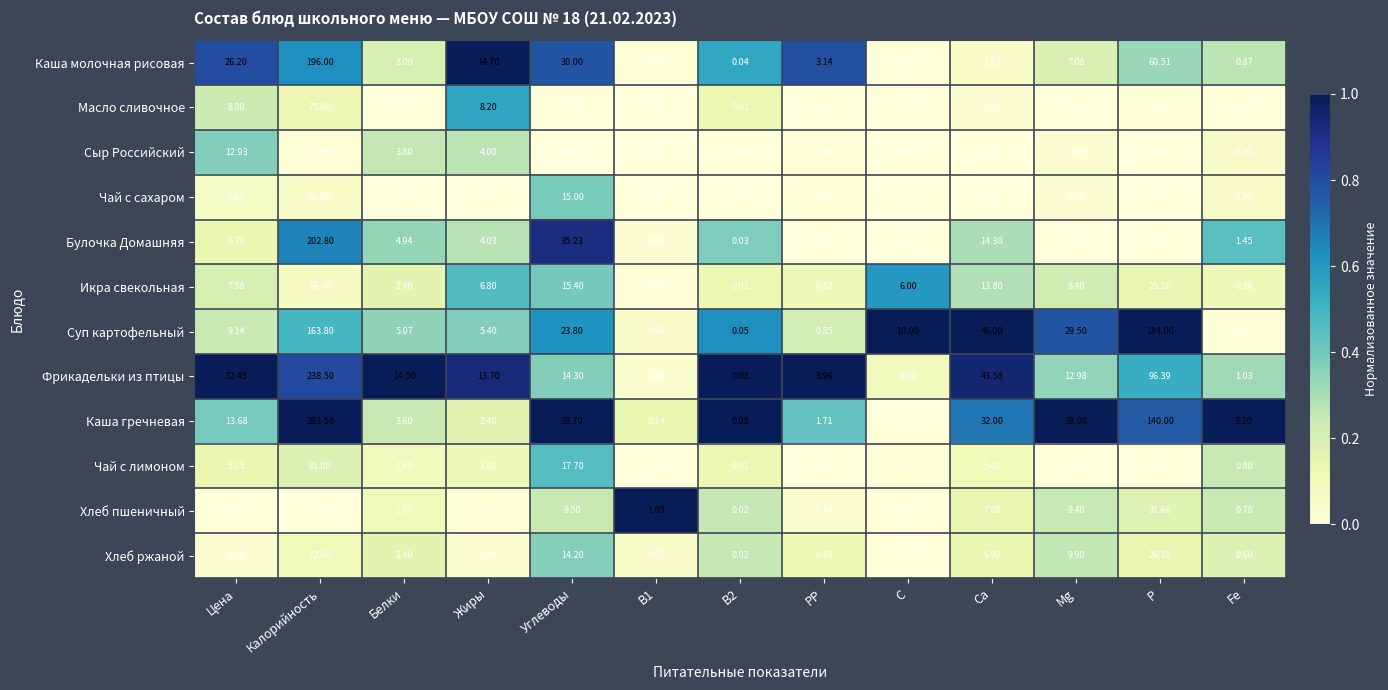

Which series has the largest total across all categories?

Каша гречневая